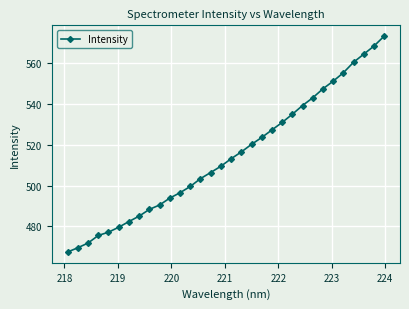

Is this an area chart (filled region under the line)?

No